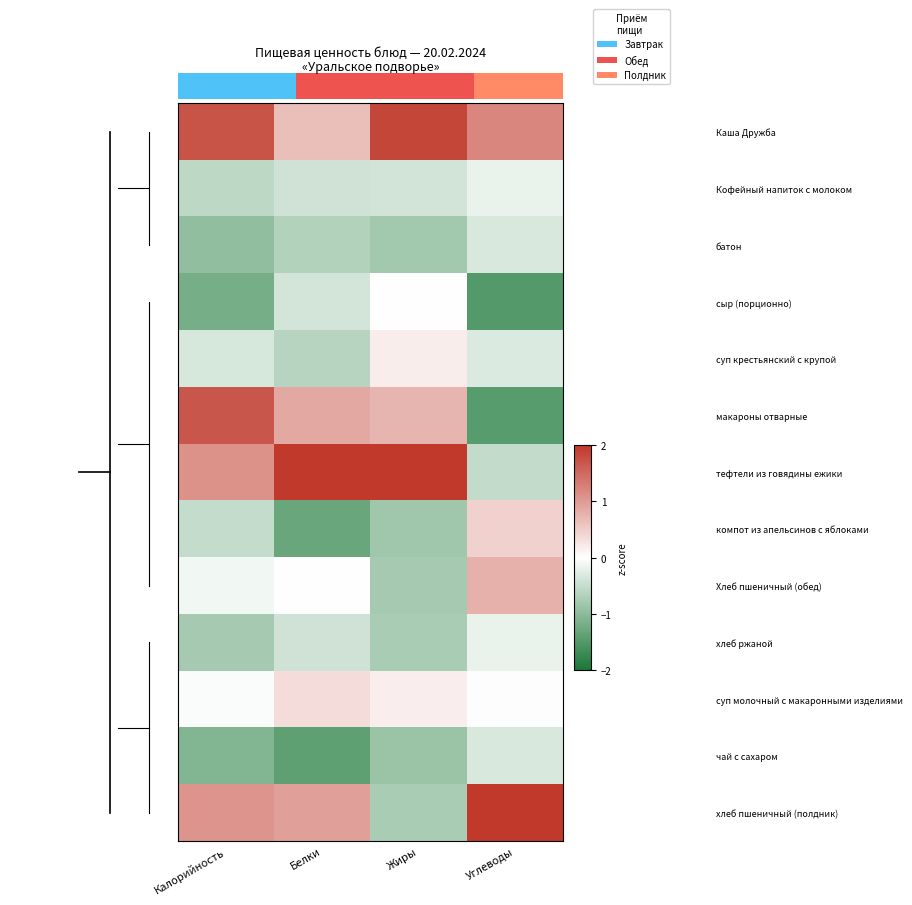

Which series has the largest total across all categories?

Каша Дружба